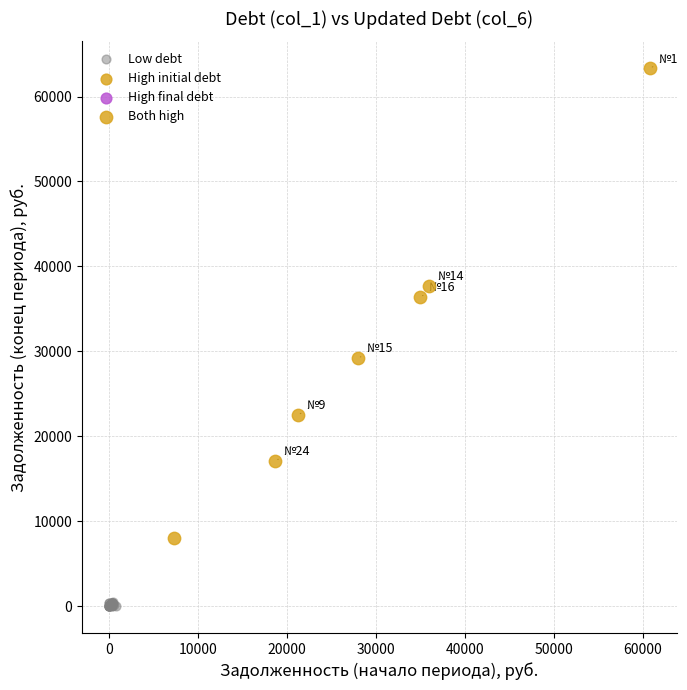

Which series reaches the maximum Y coordinate?

Both high